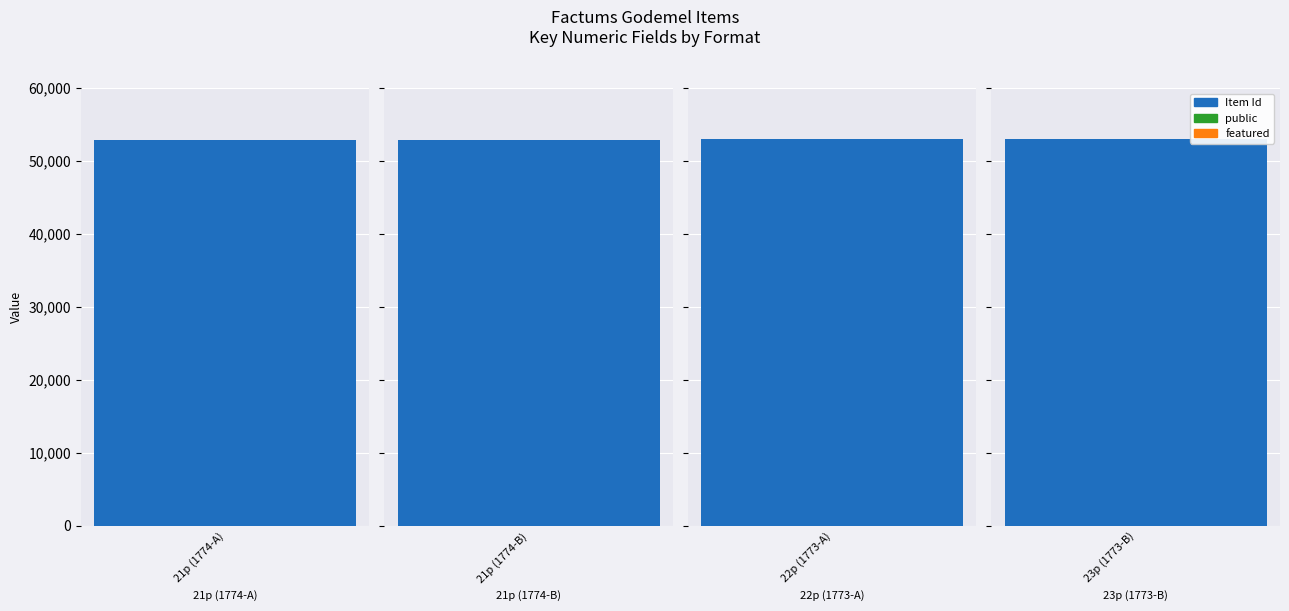

Reading right to left, extract all data points from this chart.

Item Id: application/pdf|23 p.=52977	application/pdf|22 p.=52974	application/pdf|21 p.=52920	application/pdf|21 p.=52914
public: application/pdf|23 p.=1	application/pdf|22 p.=1	application/pdf|21 p.=1	application/pdf|21 p.=1
featured: application/pdf|23 p.=0	application/pdf|22 p.=0	application/pdf|21 p.=0	application/pdf|21 p.=0